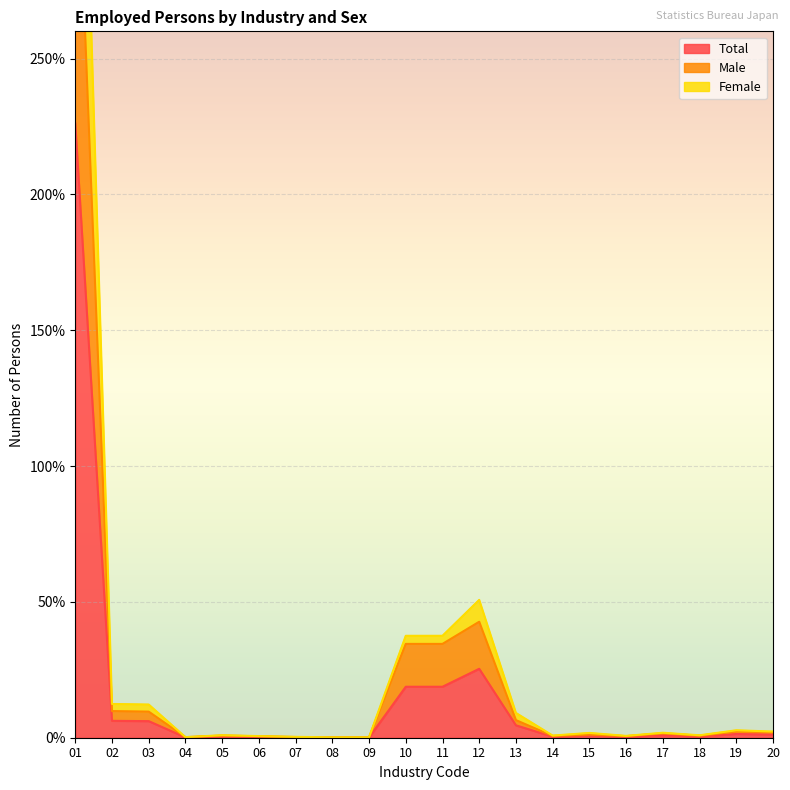

What is the value of the Total point at the 15th from the left?

8800